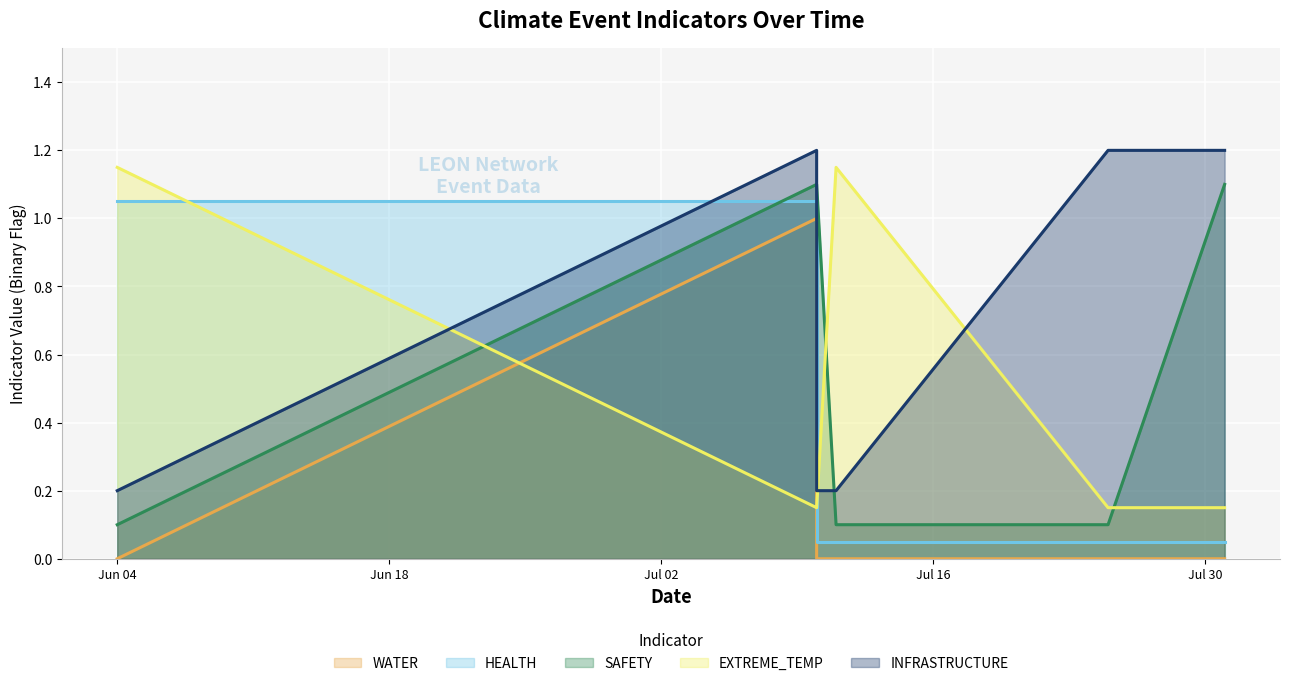

What is the average value of the WATER series?

0.2